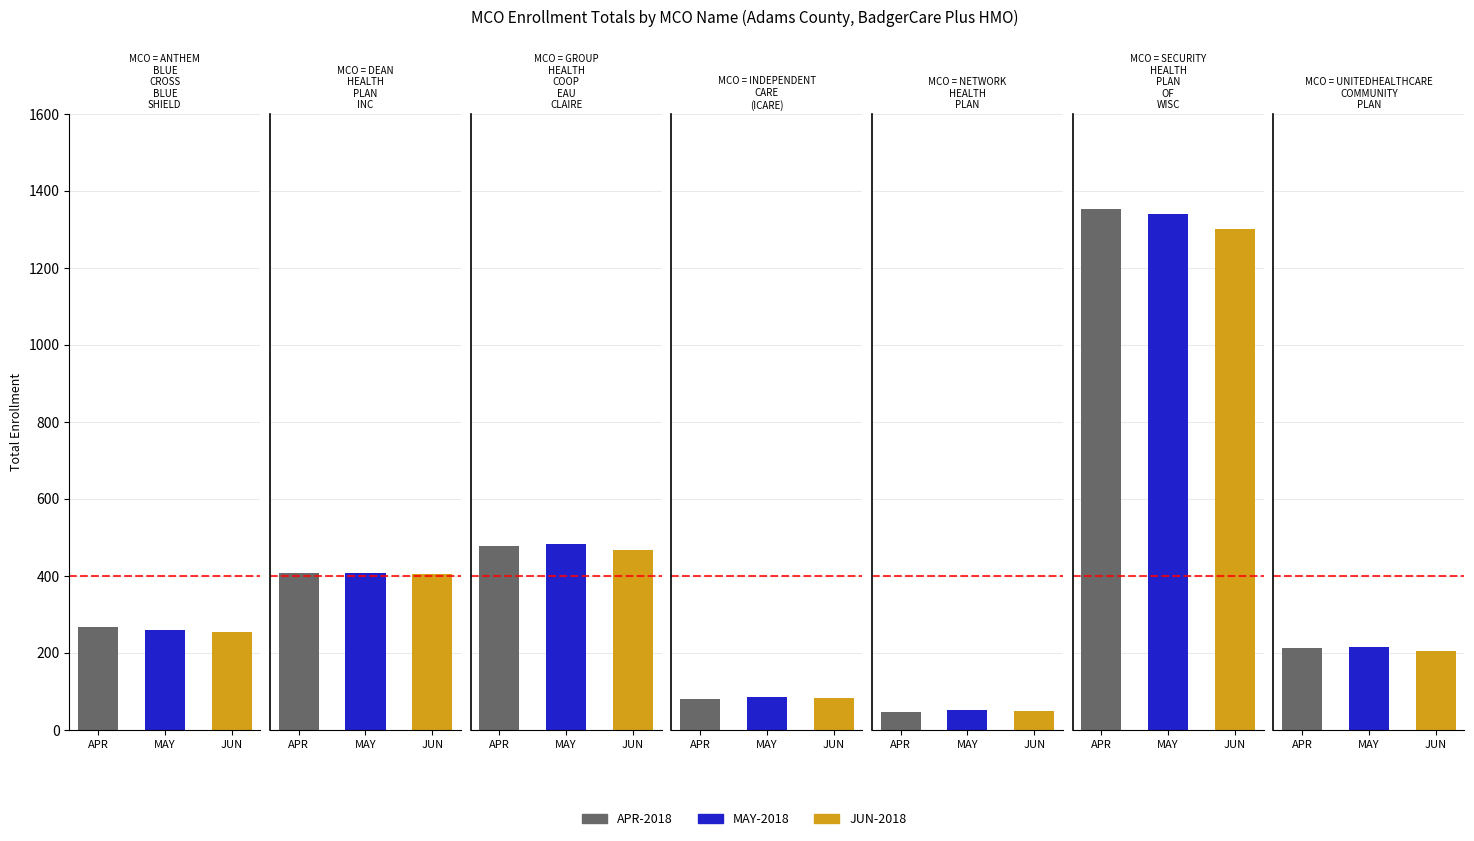

At 6, list the series in order from smallest to largest.

JUN-2018 Total, APR-2018 Total, MAY-2018 Total